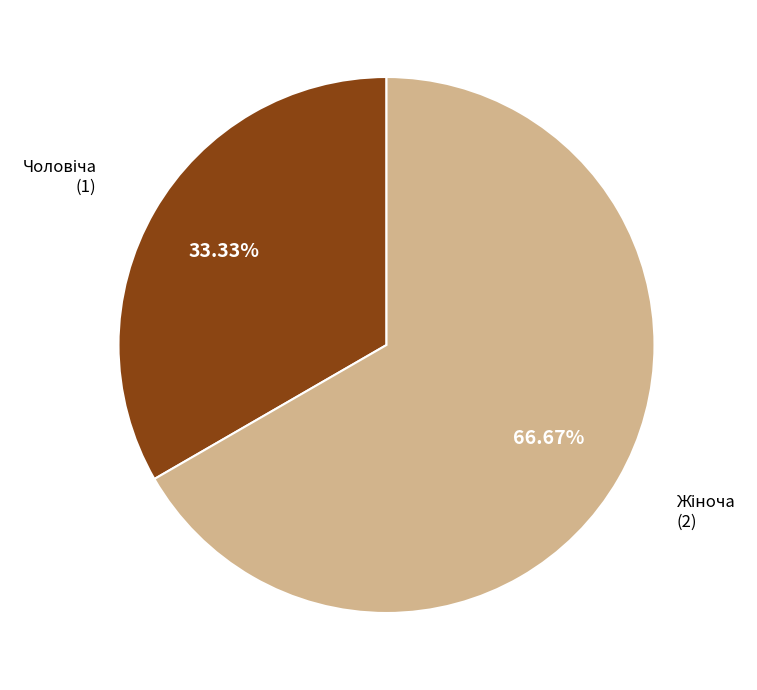

Is there a majority slice in this chart?

Yes